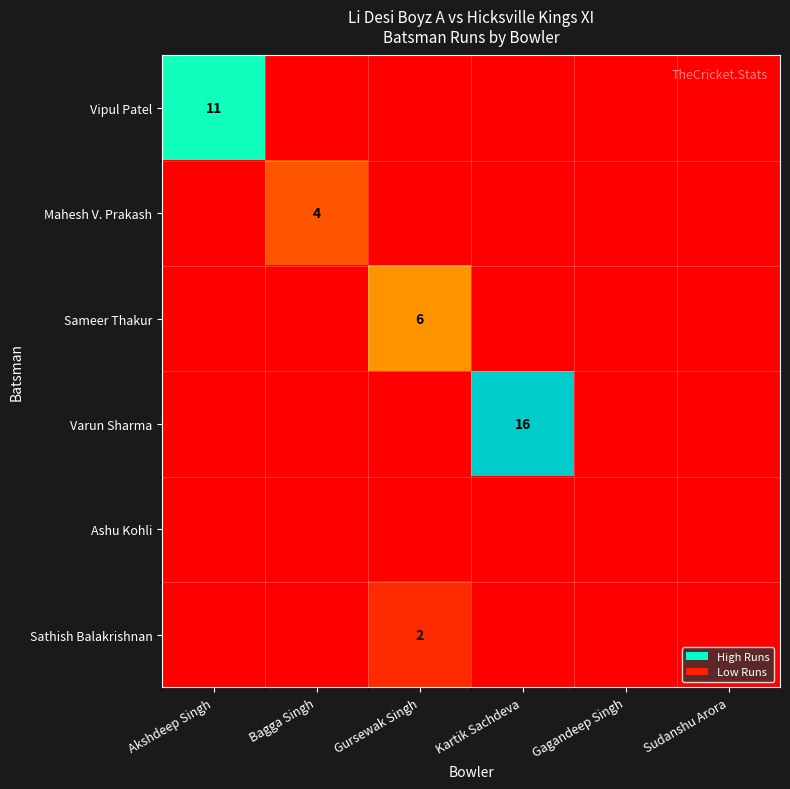

True or false: Sameer Thakur has a value of 9 at Gursewak Singh.

False